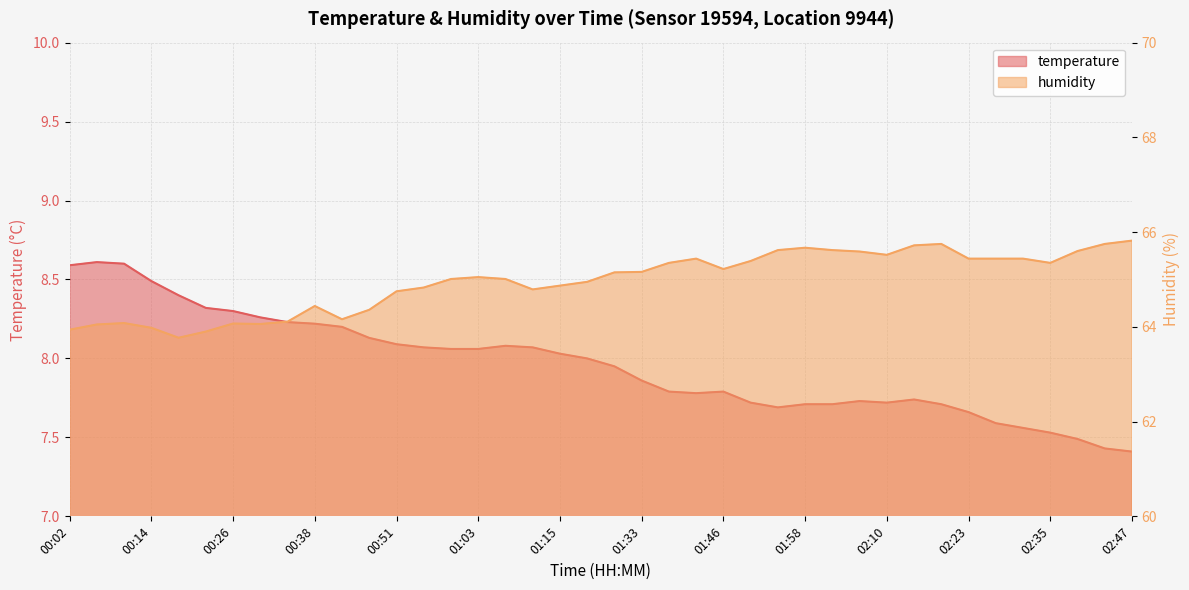

Which series has the widest spread of values?

humidity